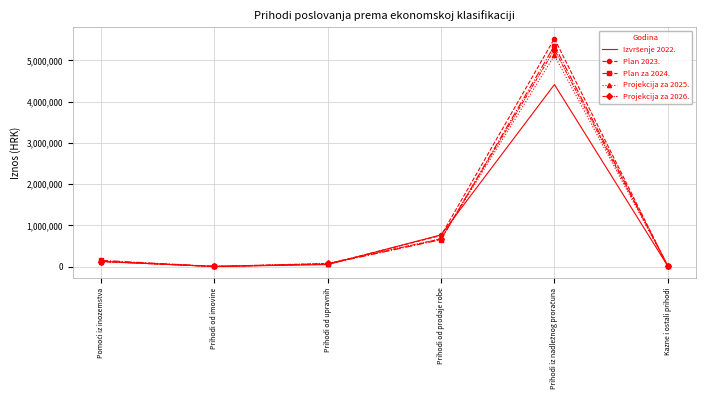

True or false: Plan za 2024. has more than 0 interior local peaks.

True